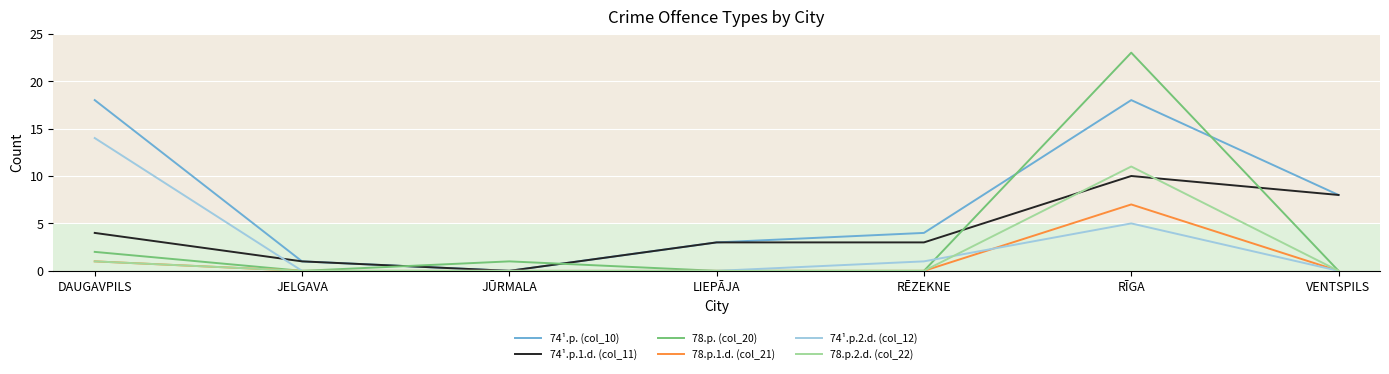

What is the difference between the highest and lowest values at VENTSPILS?

8